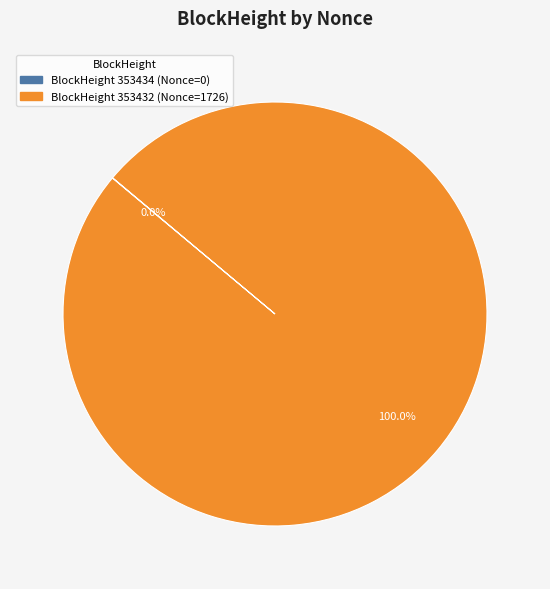

Is there any slice that represents more than half of the pie?

Yes